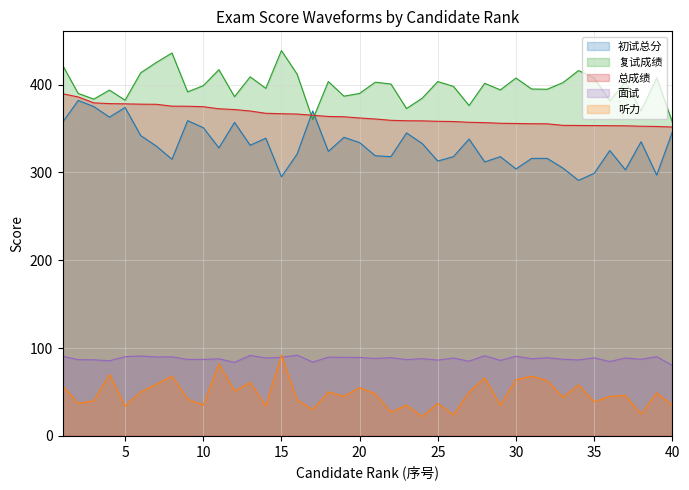

Is it true that 面试 equals 119.5 at 22?

False